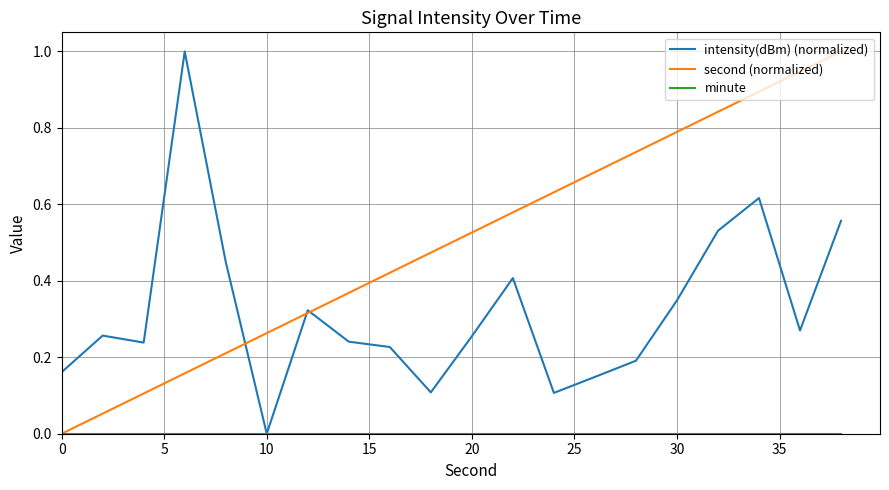

What is the greatest value displayed?

1.0